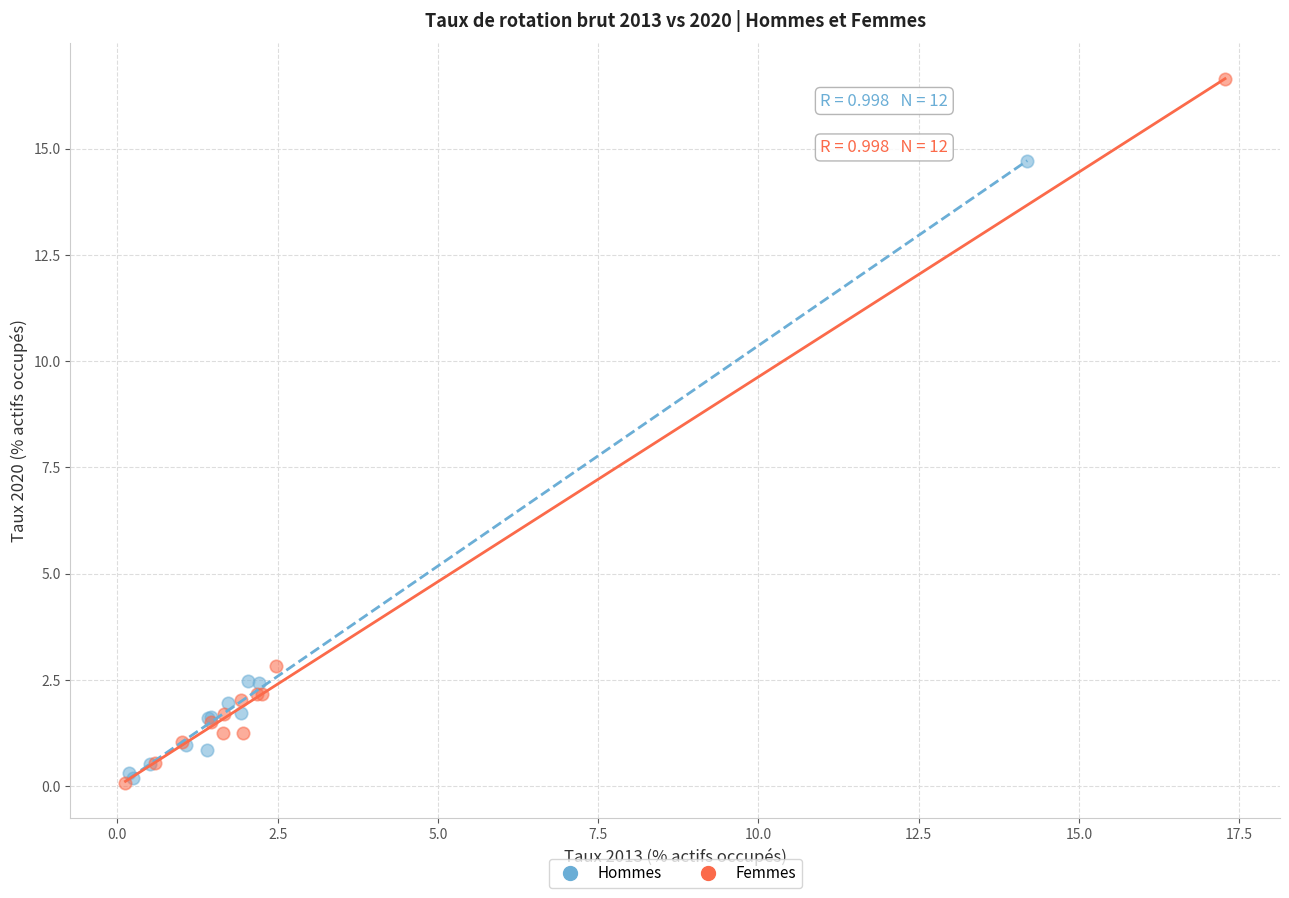

Which series has the largest Y range (max minus min)?

Femmes